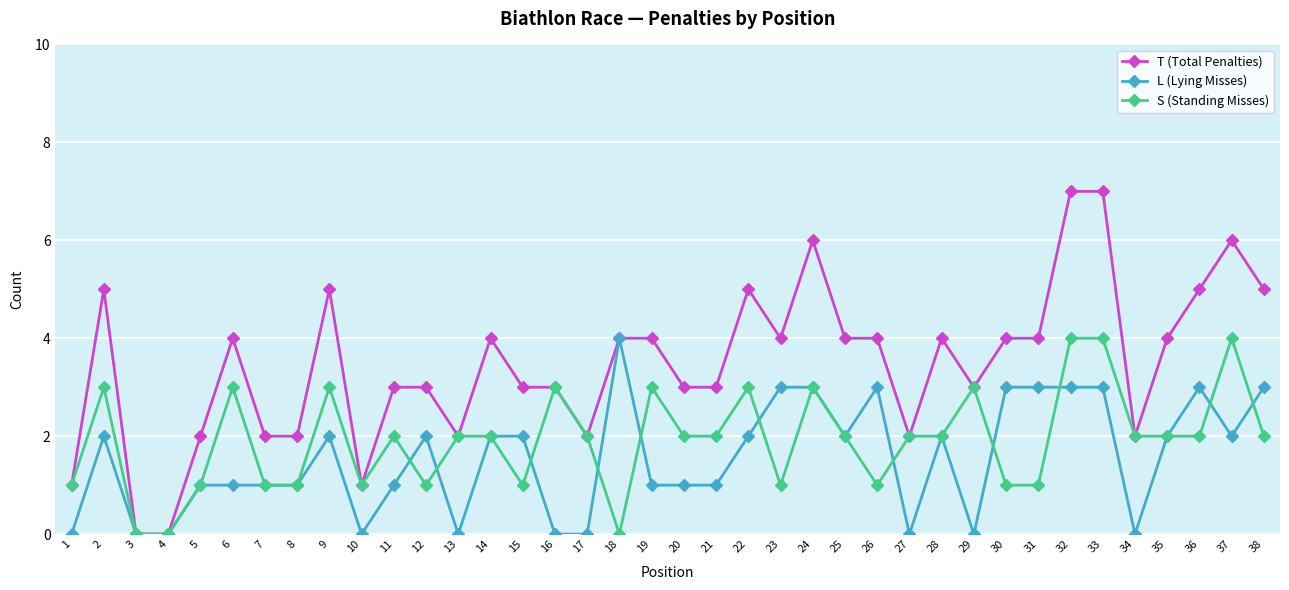

Reading left to right, what are all the values shown in this chart?

T (Total Penalties): 1	5	0	0	2	4	2	2	5	1	3	3	2	4	3	3	2	4	4	3	3	5	4	6	4	4	2	4	3	4	4	7	7	2	4	5	6	5
L (Lying Misses): 0	2	0	0	1	1	1	1	2	0	1	2	0	2	2	0	0	4	1	1	1	2	3	3	2	3	0	2	0	3	3	3	3	0	2	3	2	3
S (Standing Misses): 1	3	0	0	1	3	1	1	3	1	2	1	2	2	1	3	2	0	3	2	2	3	1	3	2	1	2	2	3	1	1	4	4	2	2	2	4	2